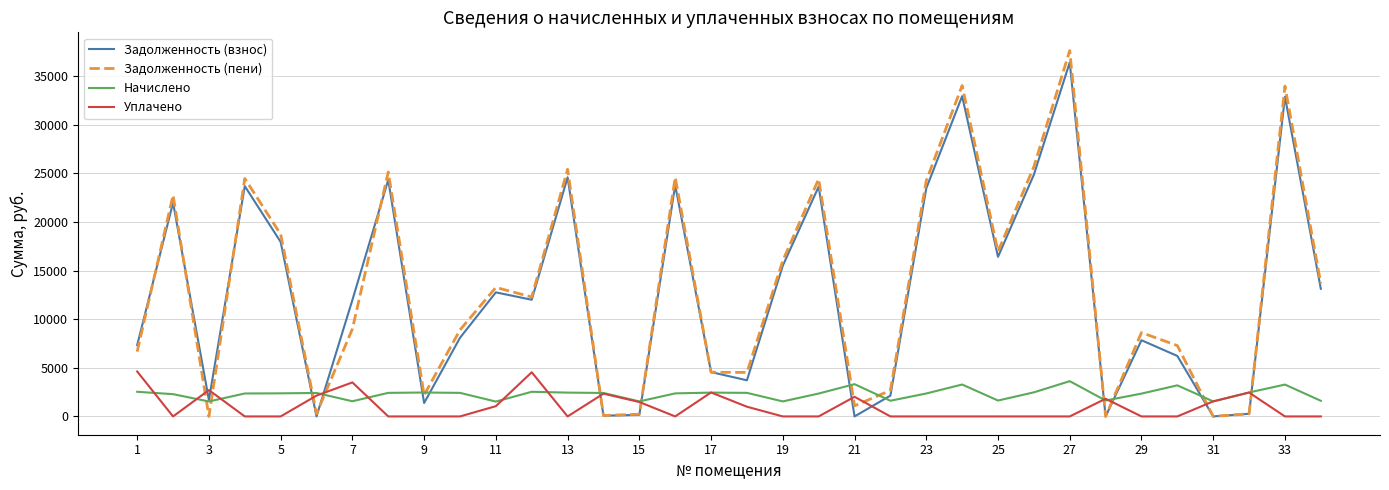

What are all the series names shown in the legend?

Задолженность (взнос), Задолженность (пени), Начислено, Уплачено